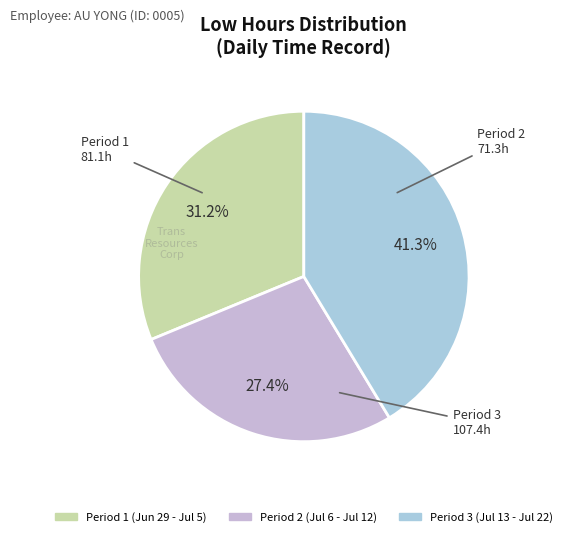

To the nearest percent, what is the average slice percentage?

33%